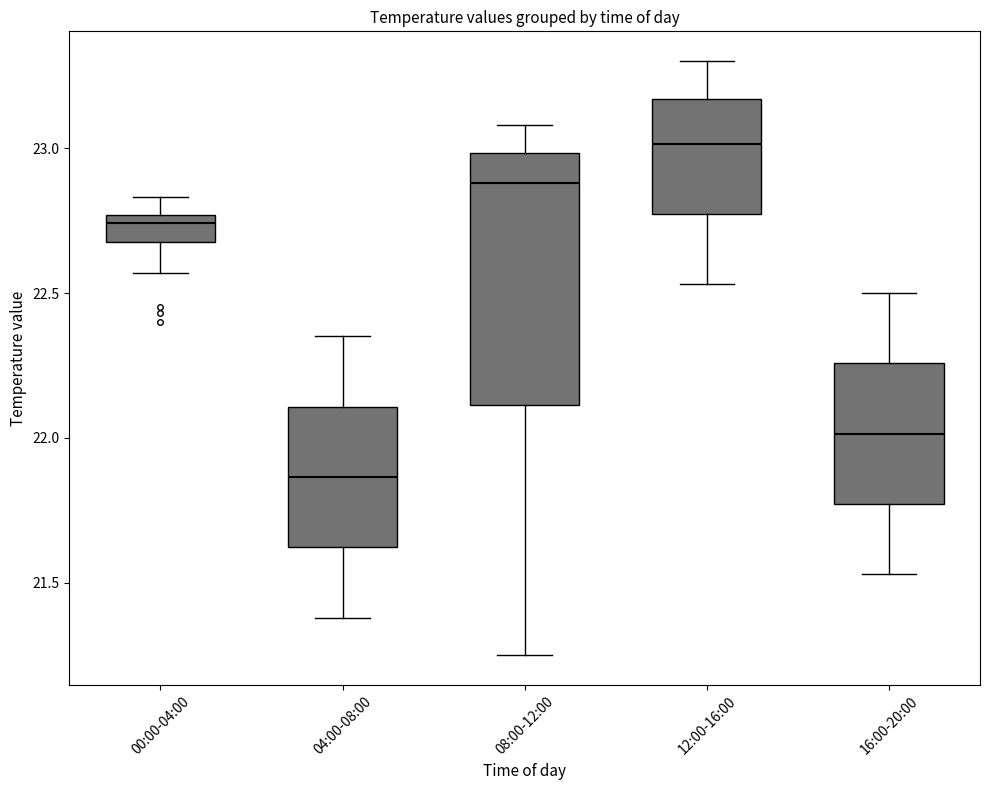

Which box has the lowest median line?

04:00-08:00